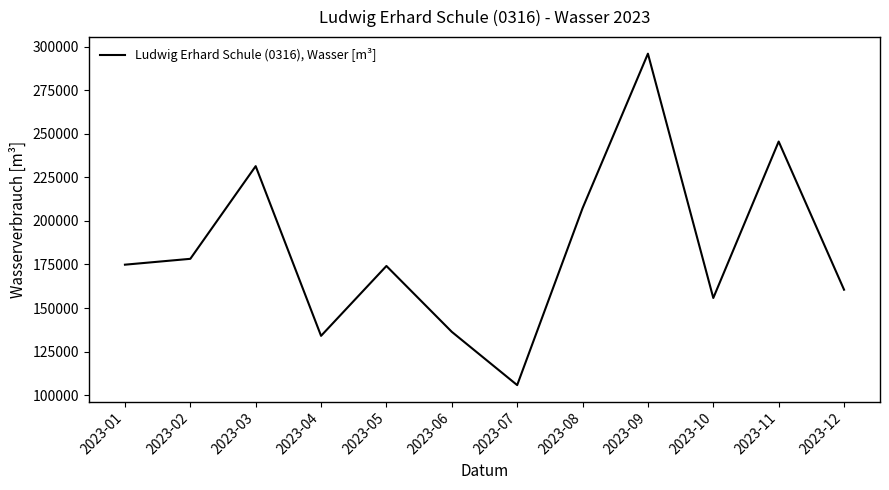

How many categories are shown in the chart?

12